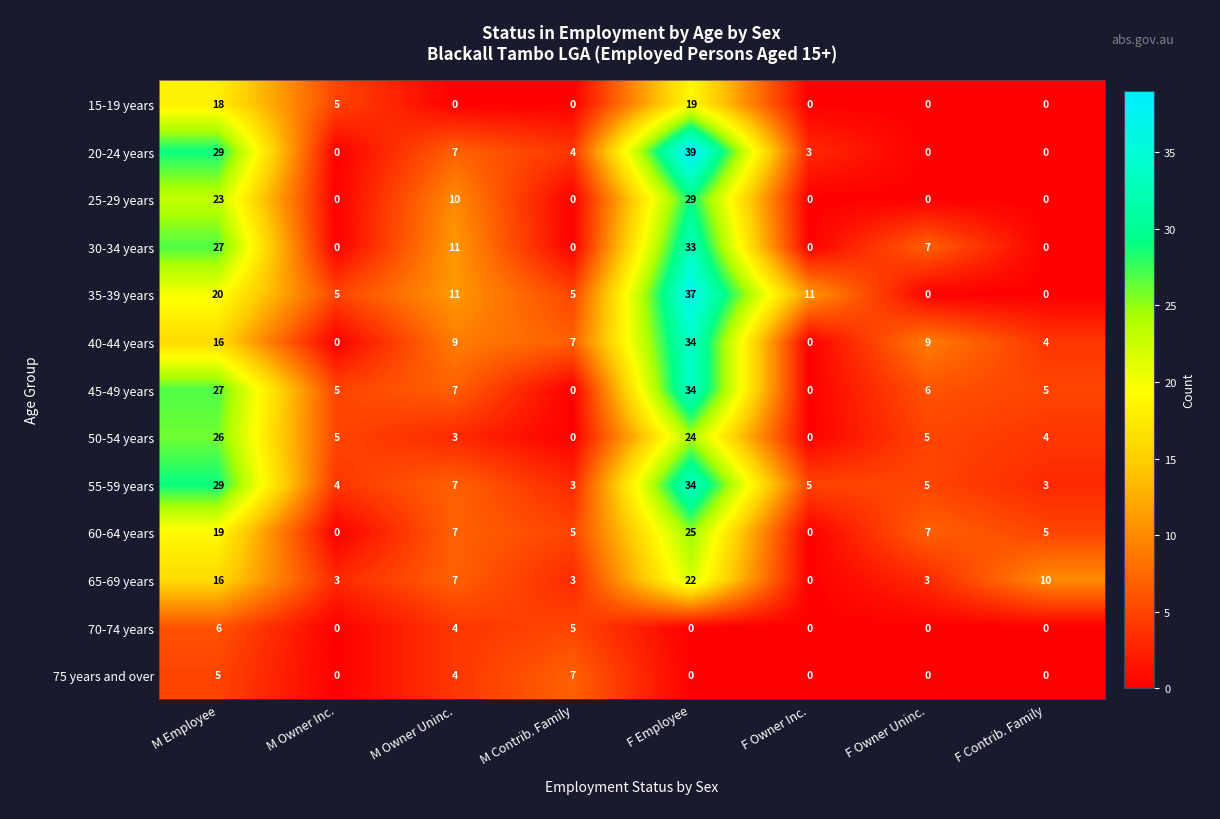

Which series has the largest range (max minus min)?

20-24 years